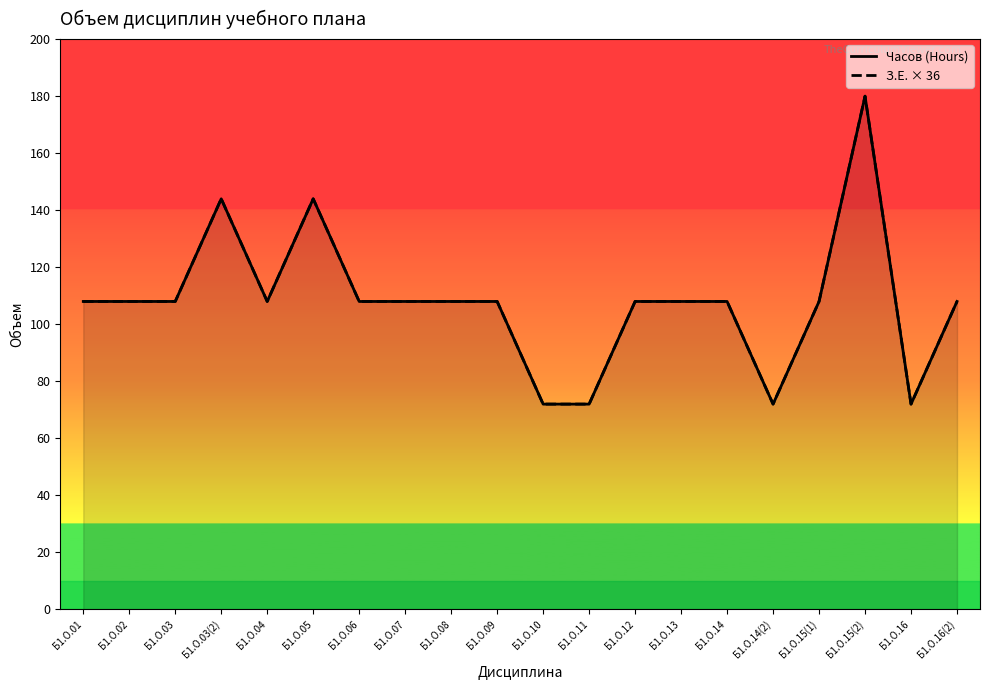

At which label does З.Е. × 36 first exceed 108?

Б1.О.03(2)